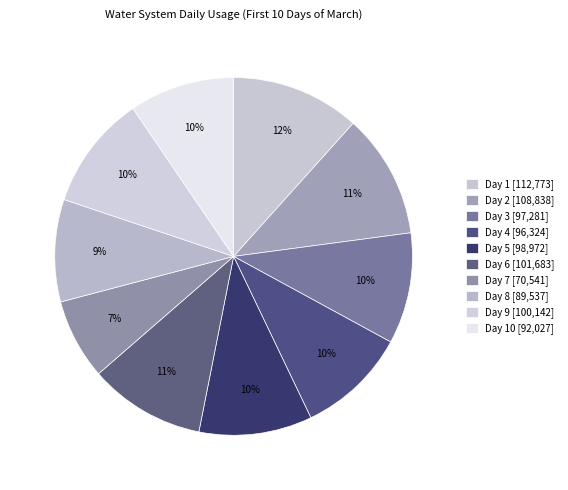

What is the largest slice in the pie chart?

Day 1